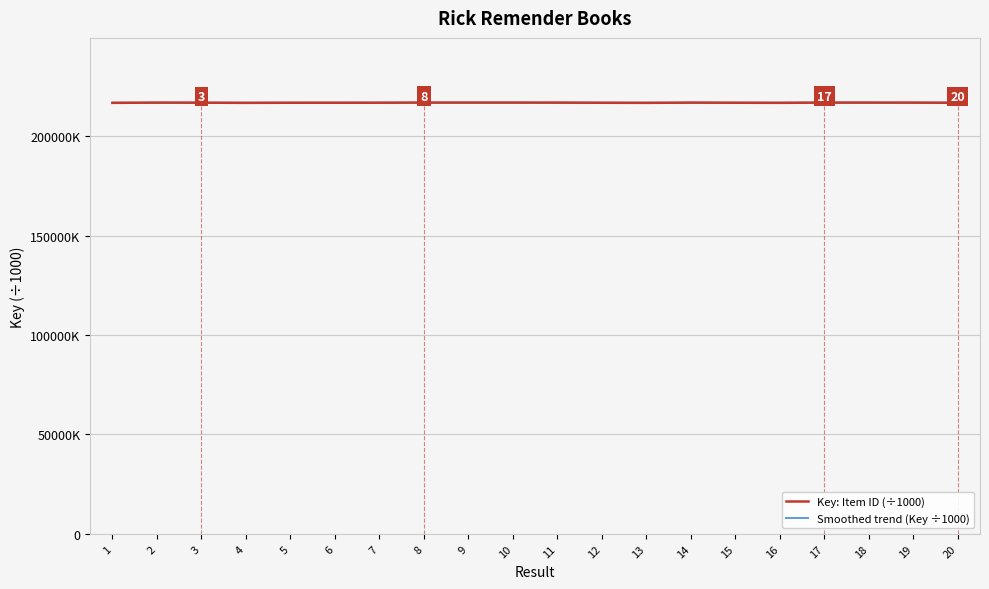

Reading right to left, extract all data points from this chart.

Key: Item ID (÷1000): 216818.2	216890.4	216910.5	216913.3	216777.2	216834.9	216898.5	216769.7	216821.4	216897.7	216909.4	216908.2	216912.6	216845.6	216835.8	216839.3	216769.1	216875.8	216900.0	216775.3
Smoothed trend (Key ÷1000): 216865.5	216870.1	216861.9	216865.3	216866.9	216838.7	216820.3	216844.4	216859.4	216861.3	216889.9	216894.7	216882.3	216868.3	216840.5	216833.1	216844.0	216831.9	216819.1	216845.3